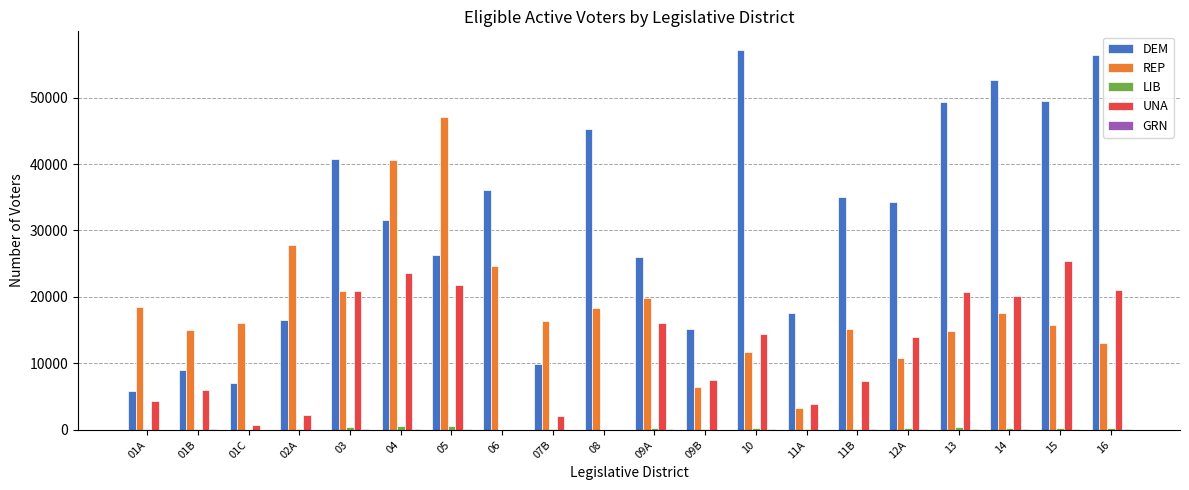

Which series changed the most between 01B and 09A?

DEM